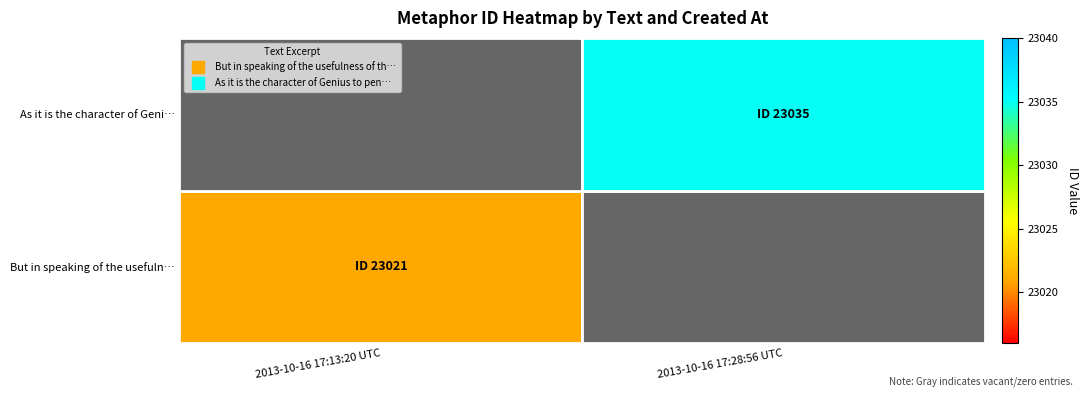

How many data points does each series have?

2